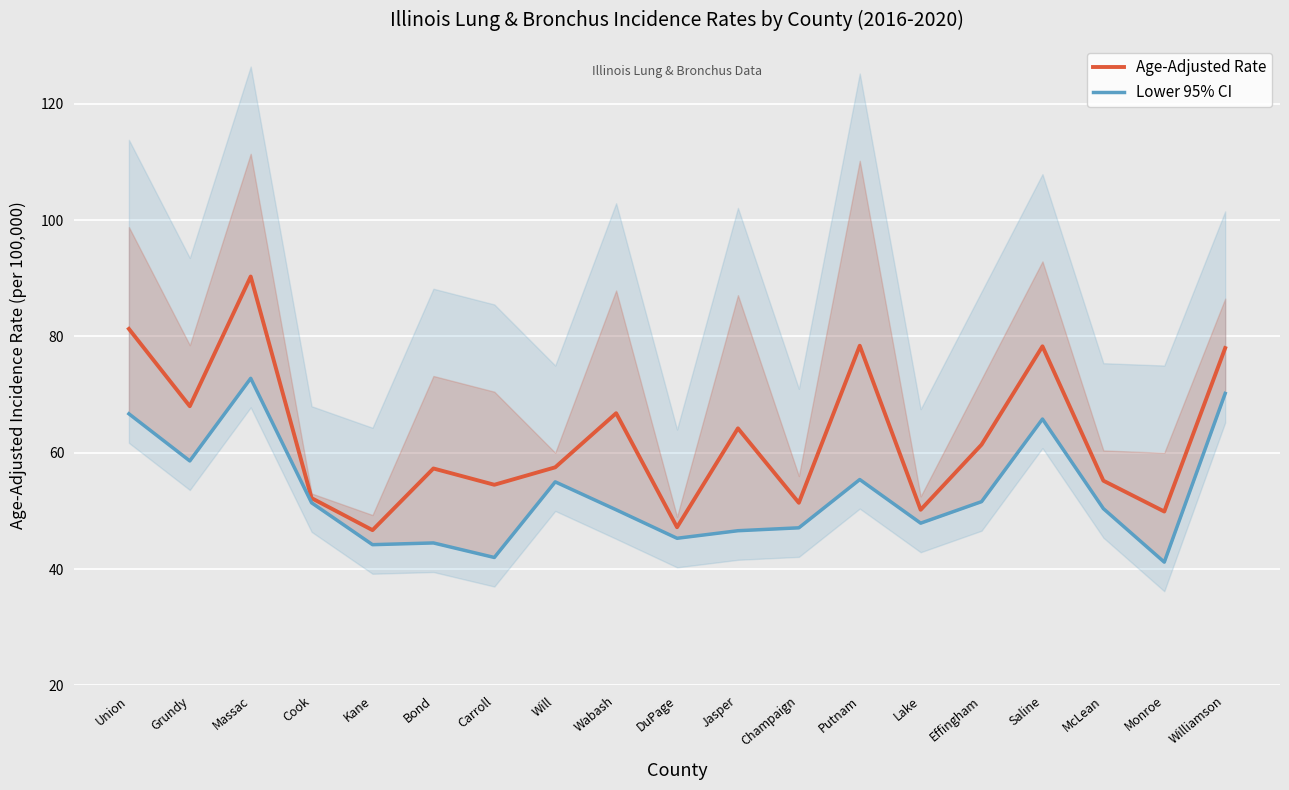

Is the value of Lower 95% CI at Lake greater than the value of Age-Adjusted Rate at Wabash?

No